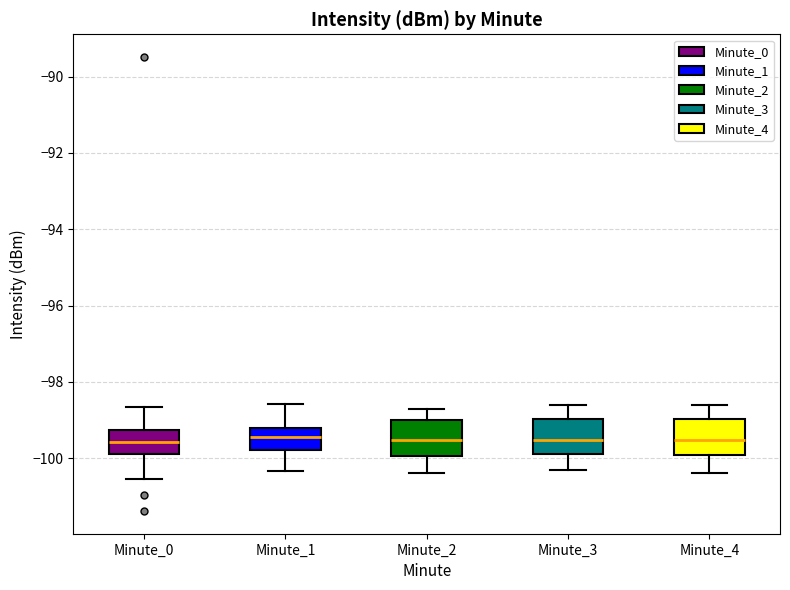

Reading left to right, read every box against the y-axis: the position of its median line, the range the box covers, and the ends of its whiskers. The values are not printed on the chart, so give them approximately, as read against the axis.

Minute_0: median -99.6, box -99.8 to -99.2, whiskers -100.6 to -98.6
Minute_1: median -99.4, box -99.8 to -99.2, whiskers -100.4 to -98.6
Minute_2: median -99.6, box -100.0 to -99.0, whiskers -100.4 to -98.6
Minute_3: median -99.6, box -99.8 to -99.0, whiskers -100.4 to -98.6
Minute_4: median -99.6, box -100.0 to -99.0, whiskers -100.4 to -98.6